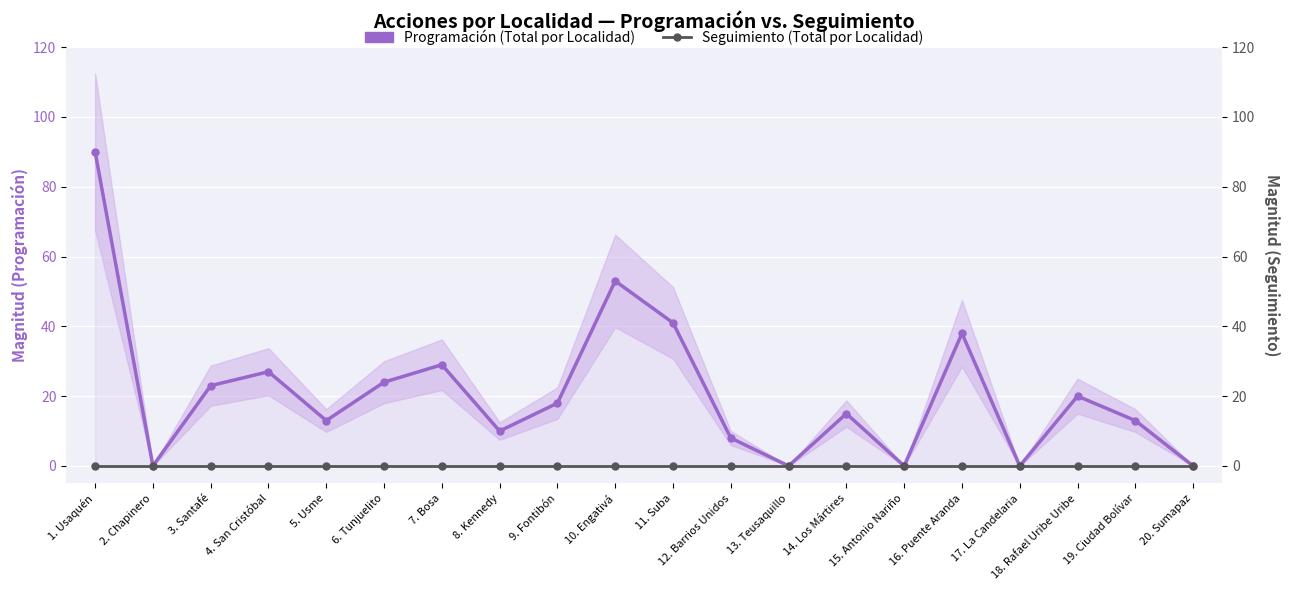

What is the maximum value shown in the chart?

90